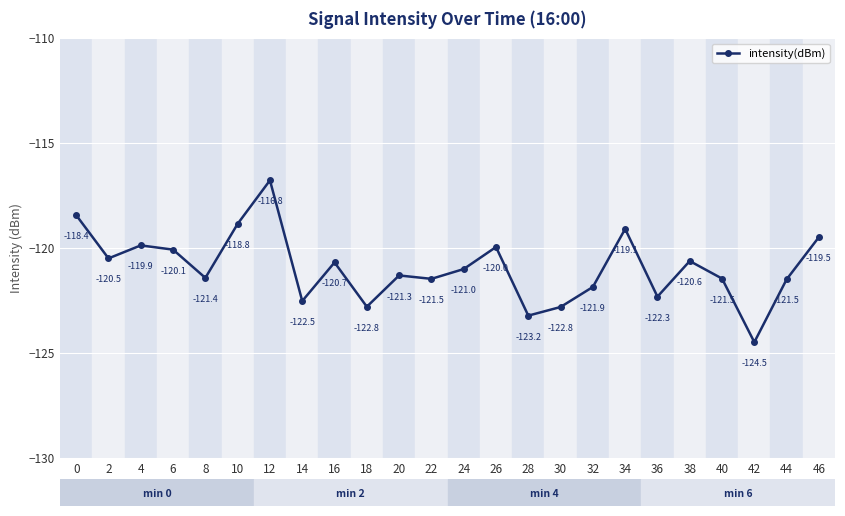

Rank the categories by value from highest to lowest.

12, 0, 10, 34, 46, 4, 26, 6, 2, 38, 16, 24, 20, 8, 40, 22, 44, 32, 36, 14, 18, 30, 28, 42